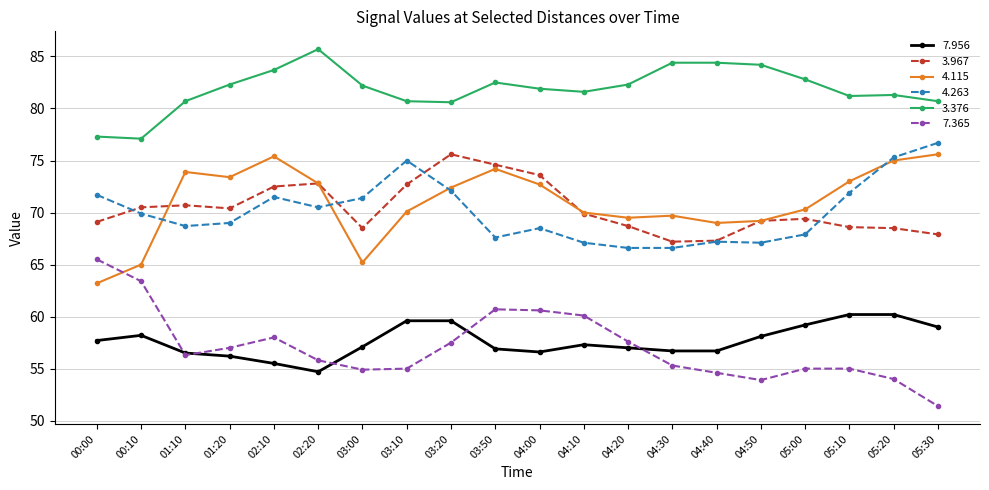

Where is the first local maximum for 4.263?

02:10